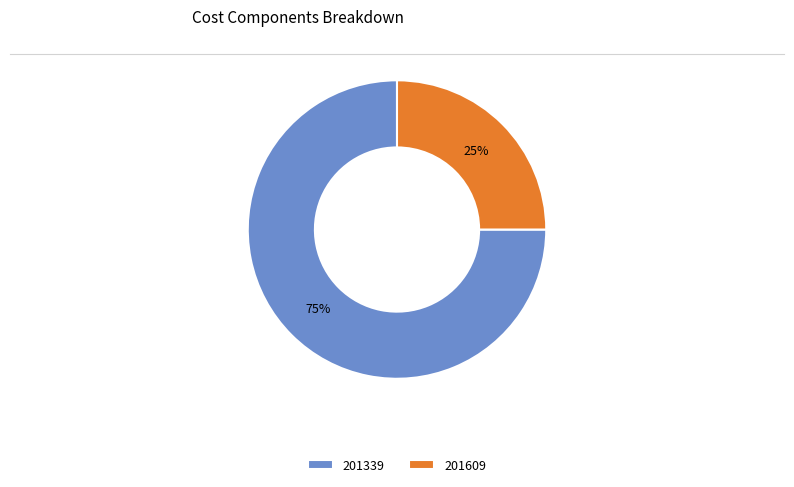

Do 201609 and 201339 together represent more than half of the pie?

Yes